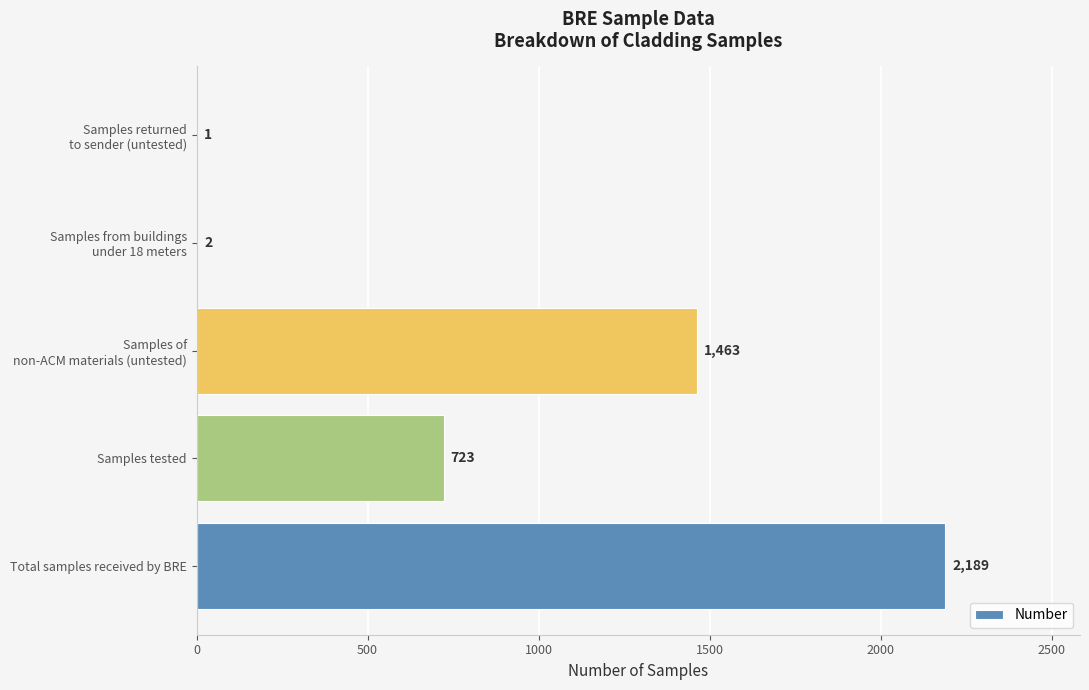

How many series are shown in this chart?

1